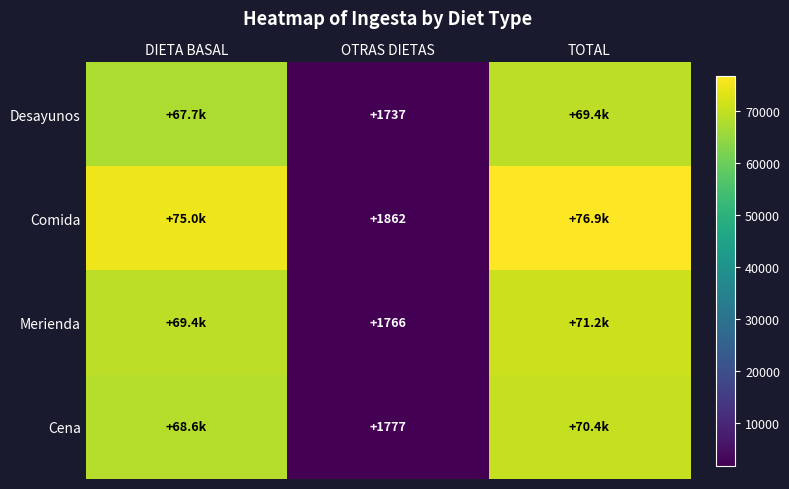

What is the total value across all series at OTRAS DIETAS?

7142